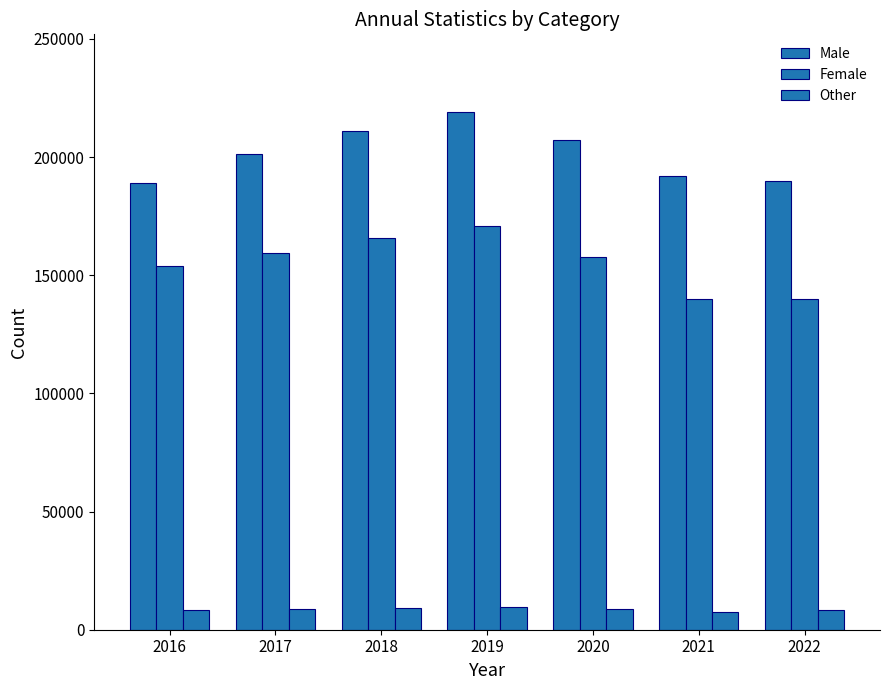

What is the highest value of the Male series?

219073